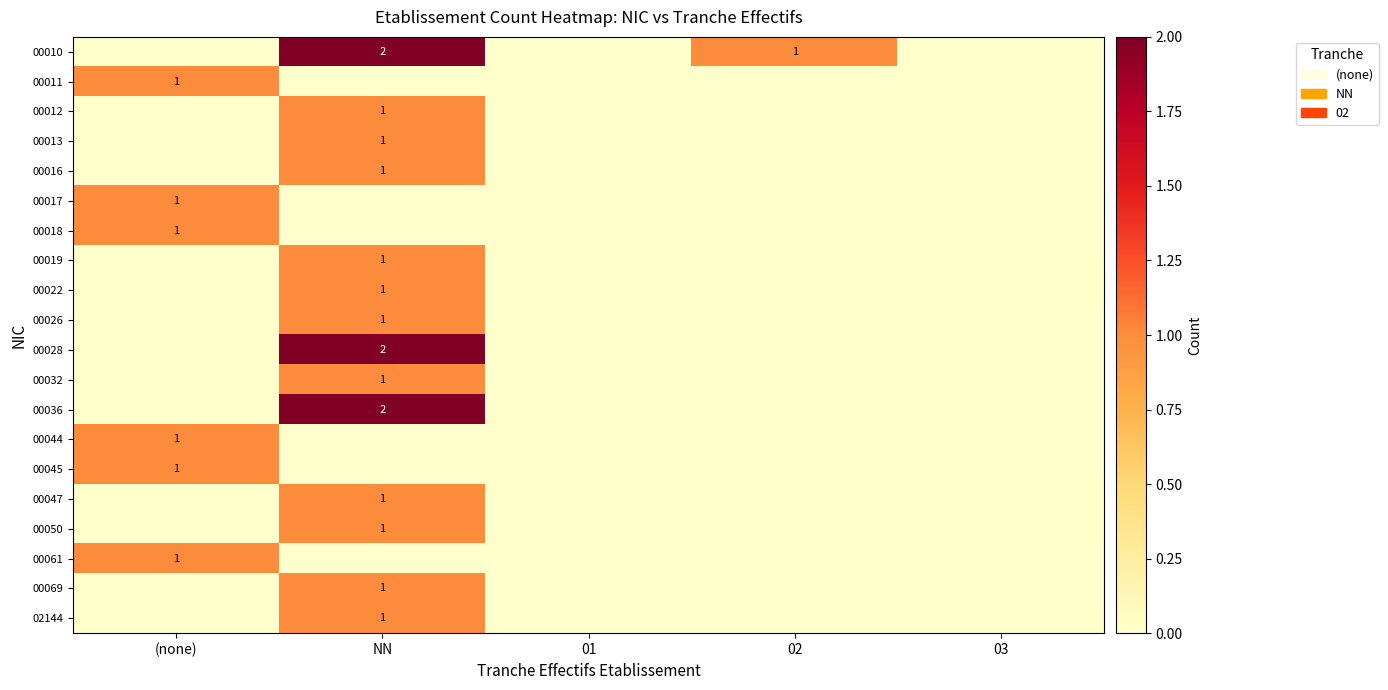

The value of 00018 at (none) is 1. True or false?

True